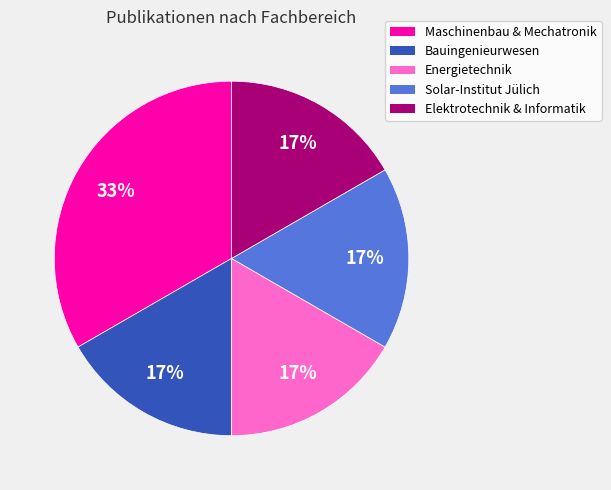

Does any single category account for the majority?

No